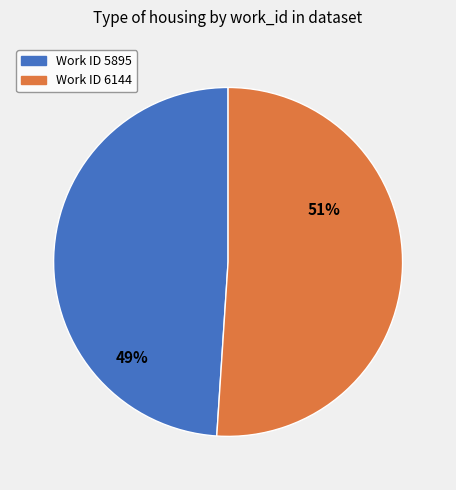

To the nearest percent, what is the difference between the largest and smallest slice percentages?

2%